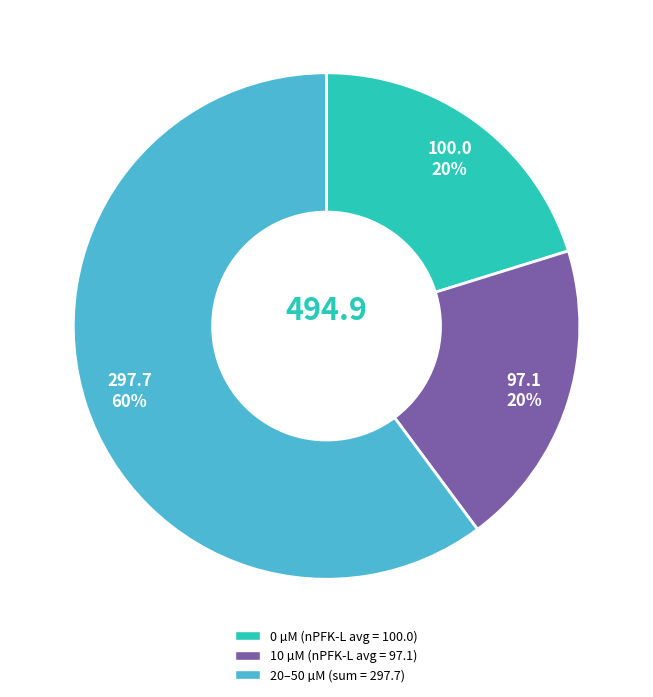

To the nearest percent, what is the average slice percentage?

33%